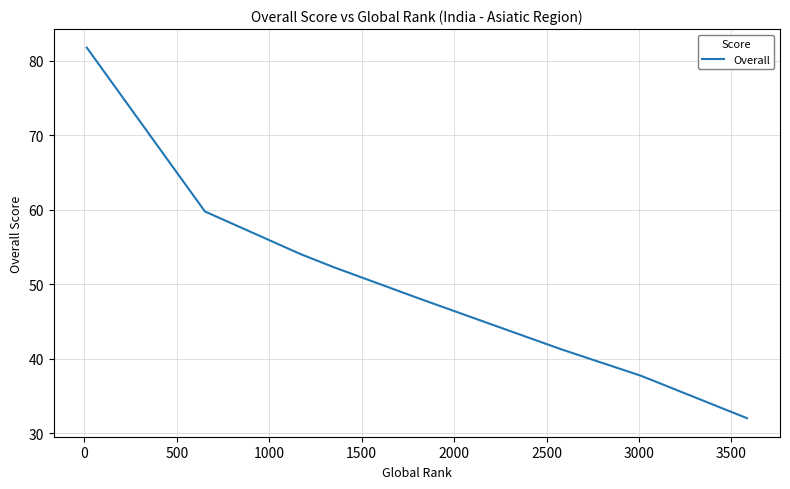

What is the minimum value shown in the chart?

32.0